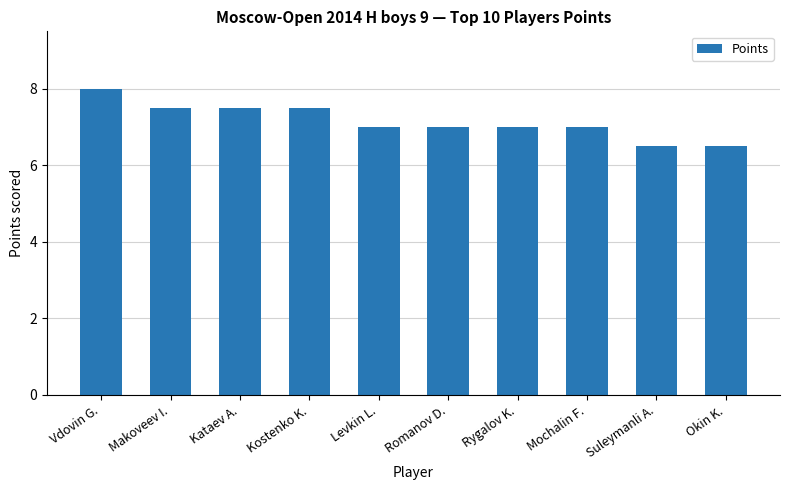

What is the difference between the second highest and second lowest values?

1.0